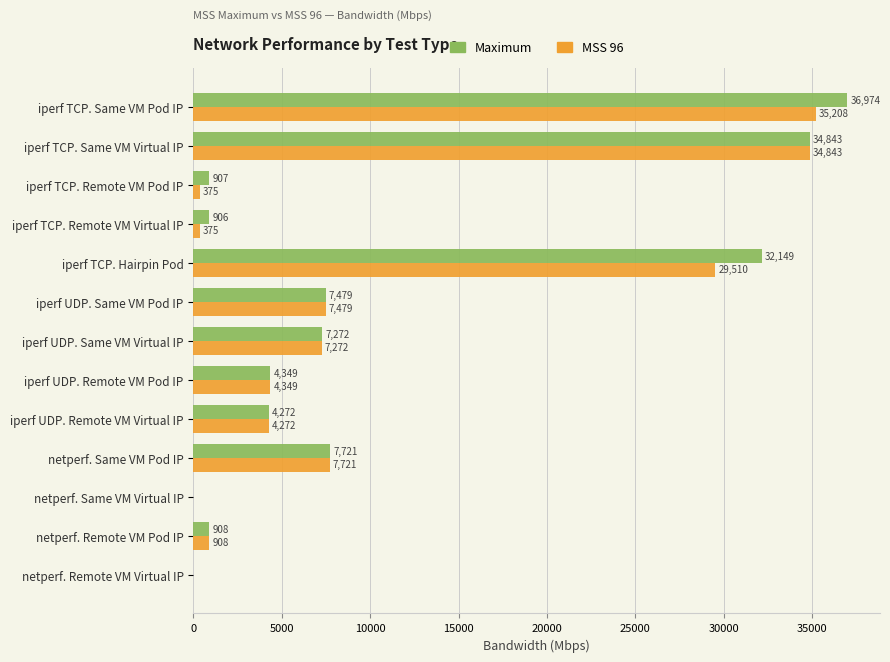

Count the number of data series in this chart.

2